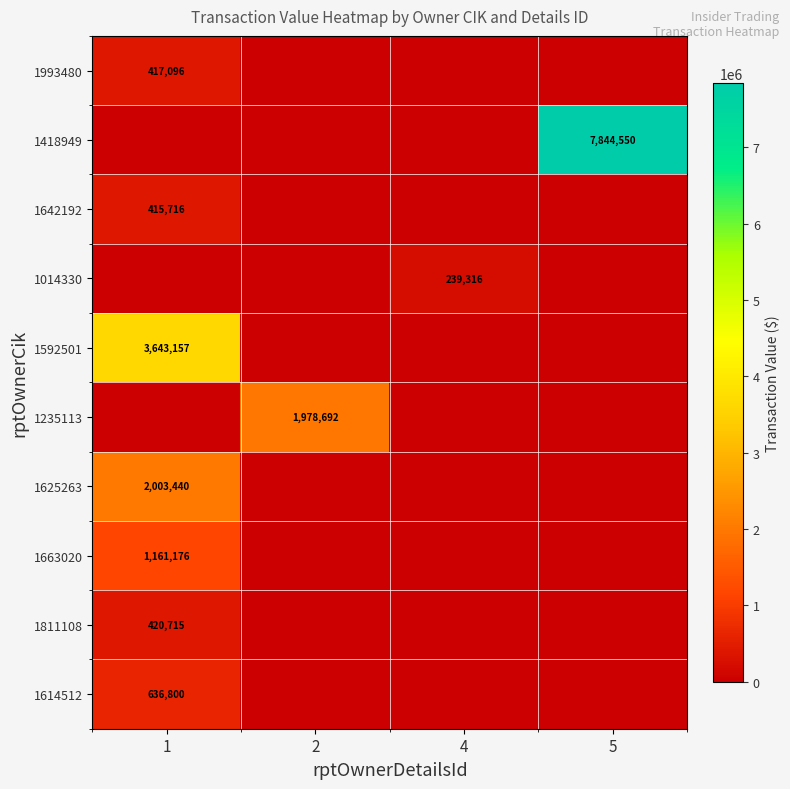

At which category is the sum across all series the highest?

1